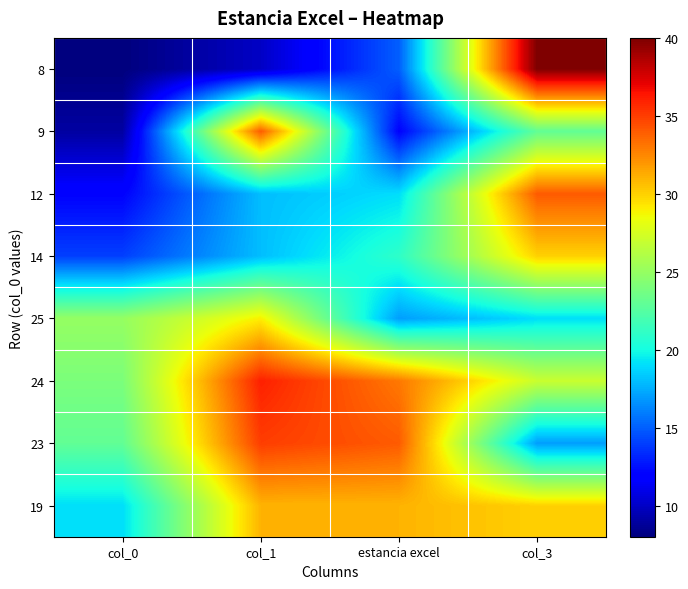

Reading left to right, what are all the values shown in this chart?

8: col_0=8	col_1=10	estancia excel=15	col_3=40
9: col_0=9	col_1=34	estancia excel=12	col_3=23
12: col_0=12	col_1=18	estancia excel=19	col_3=34
14: col_0=14	col_1=18	estancia excel=21	col_3=30
25: col_0=25	col_1=29	estancia excel=17	col_3=19
24: col_0=24	col_1=36	estancia excel=33	col_3=27
23: col_0=23	col_1=35	estancia excel=34	col_3=17
19: col_0=19	col_1=31	estancia excel=31	col_3=30